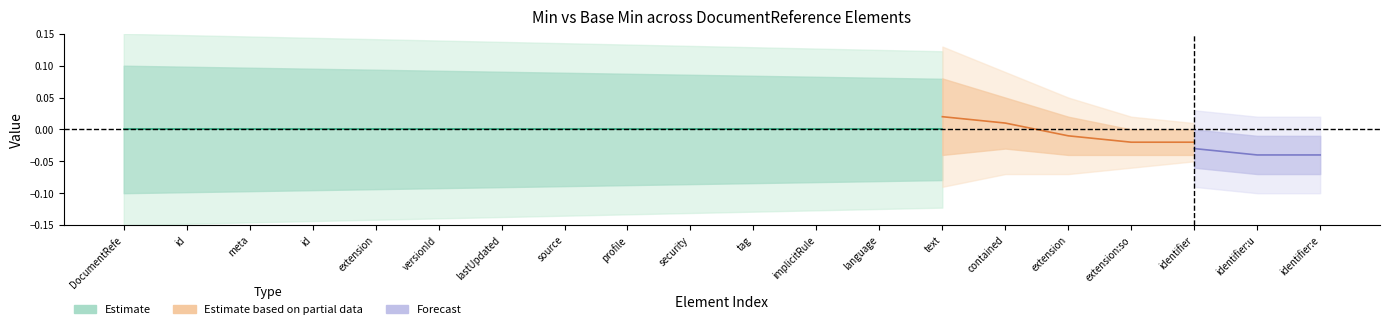

At which label is min_values closest to 0?

DocumentReference